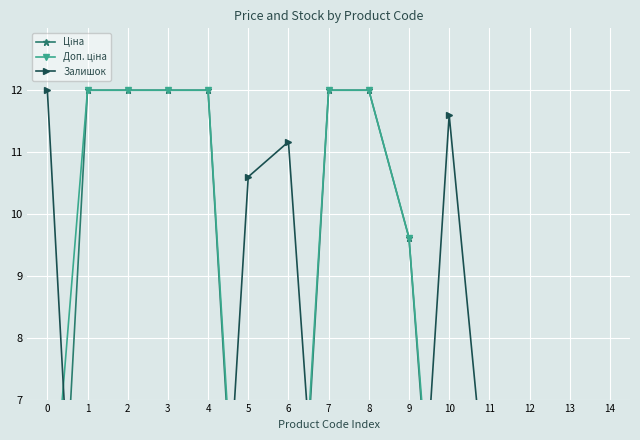

How many lines are shown in the chart?

3